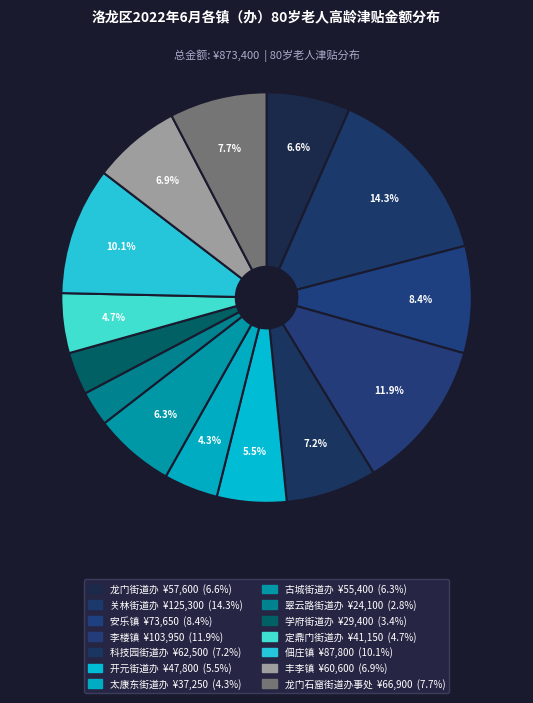

Is there a majority slice in this chart?

No